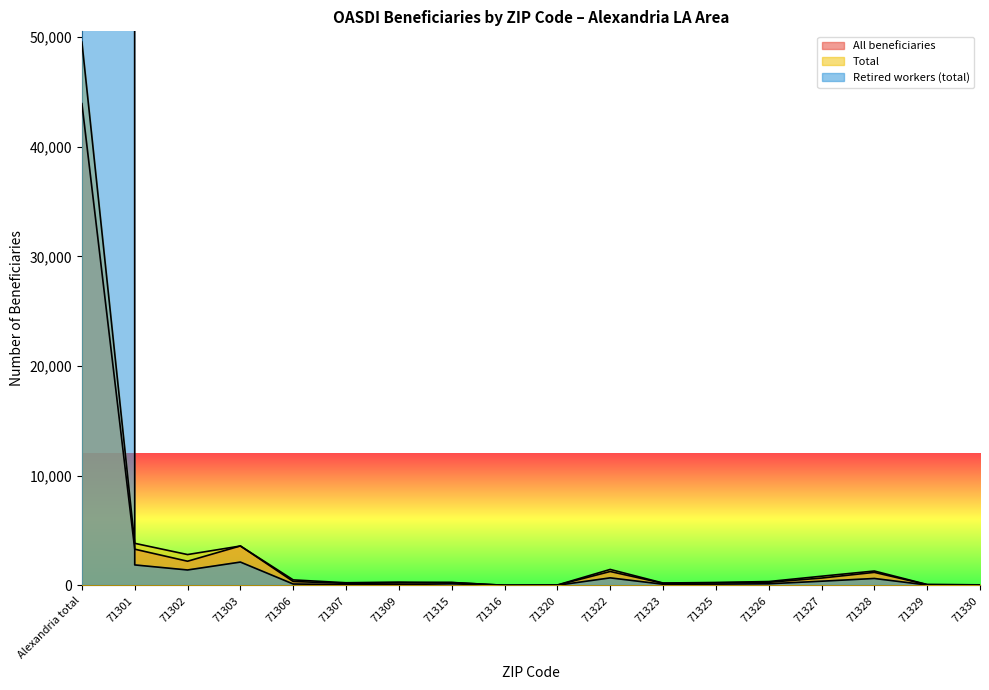

Where do Total and Retired workers (ben) first cross each other?

Alexandria total and 71301